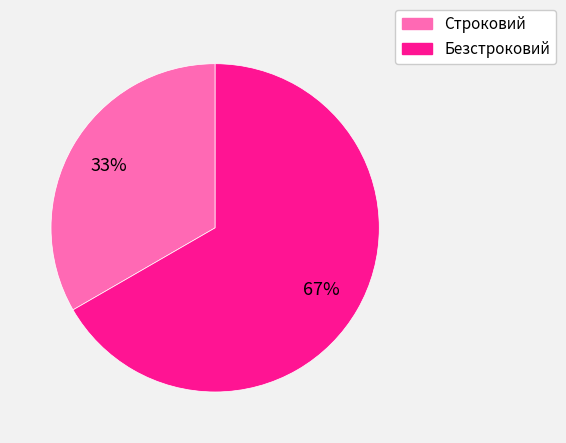

Rank the categories by value from lowest to highest.

Строковий, Безстроковий